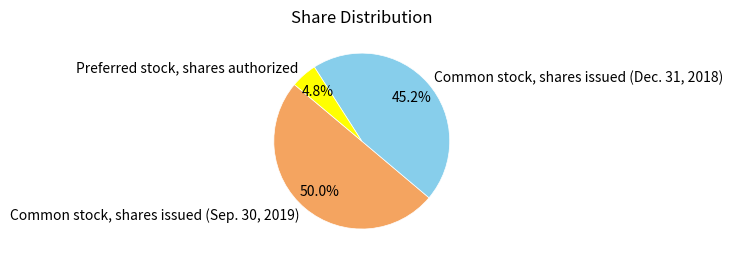

What percentage is NOT represented by Preferred stock, shares authorized?

95.2%